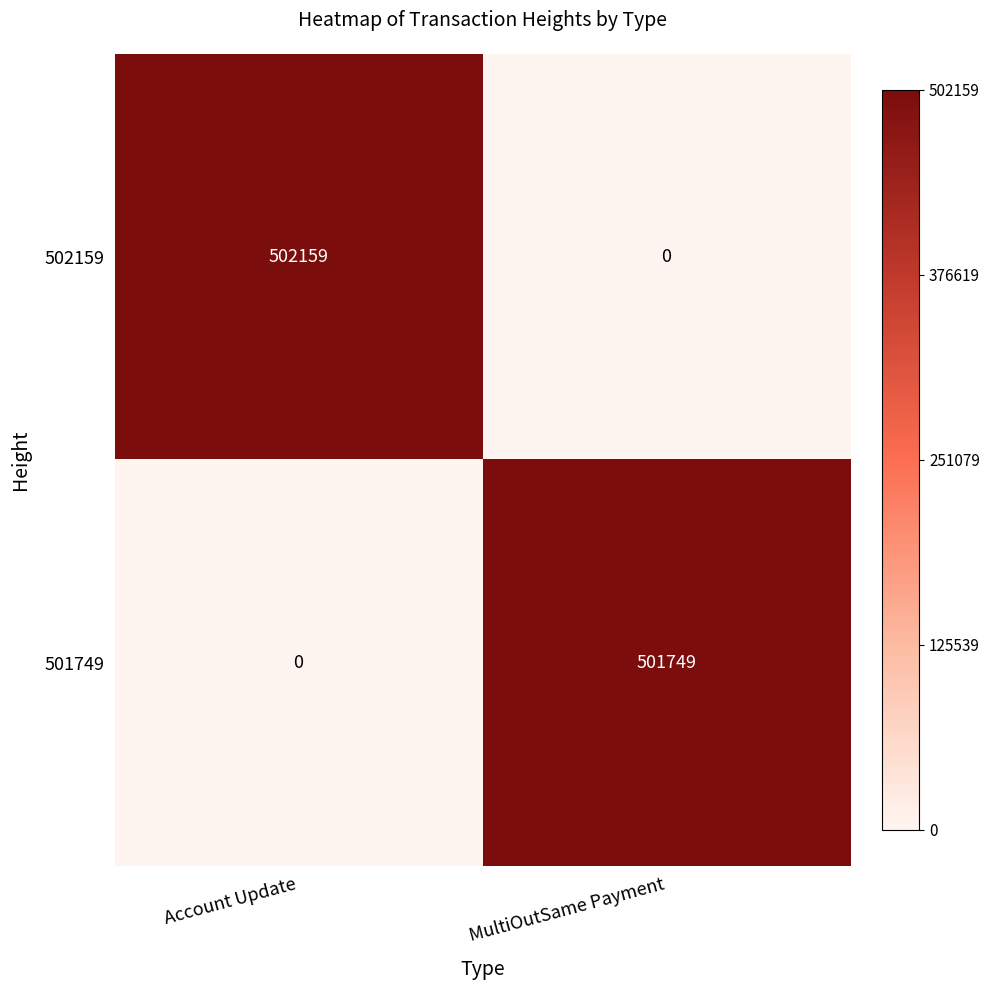

Rank the series at Account Update from highest to lowest value.

502159, 501749